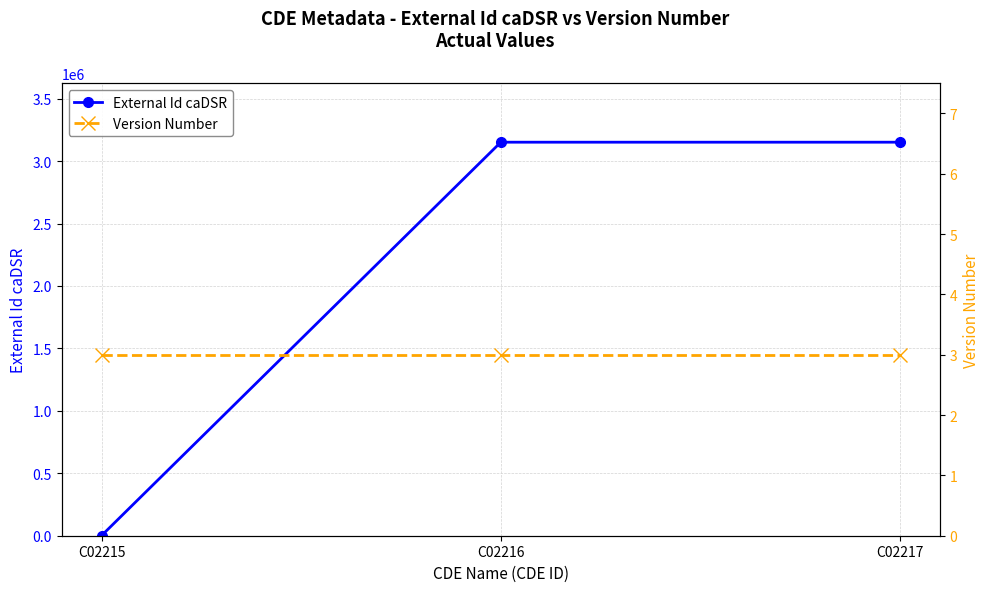

Reading left to right, extract all data points from this chart.

External Id caDSR: 1235	3151311	3151307
Version Number: 3	3	3